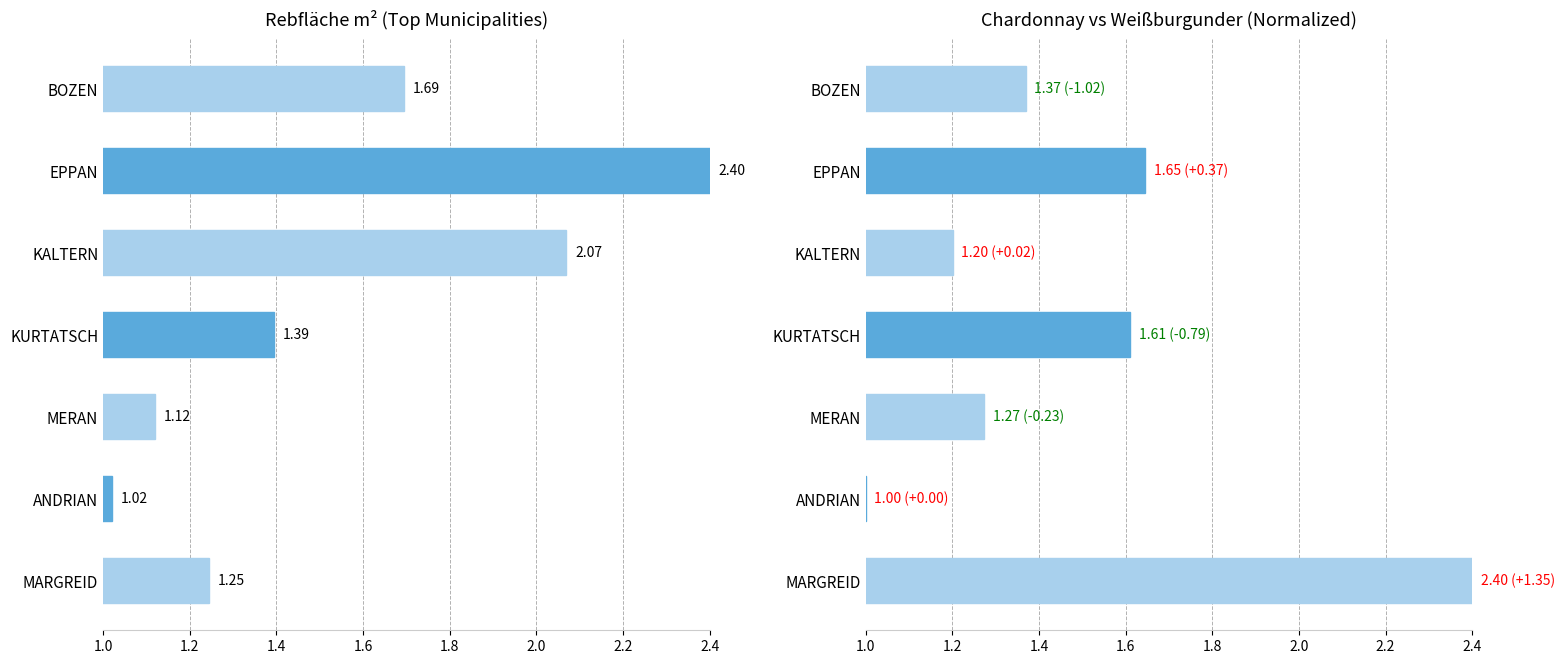

What is the minimum value shown in the chart?

1.0